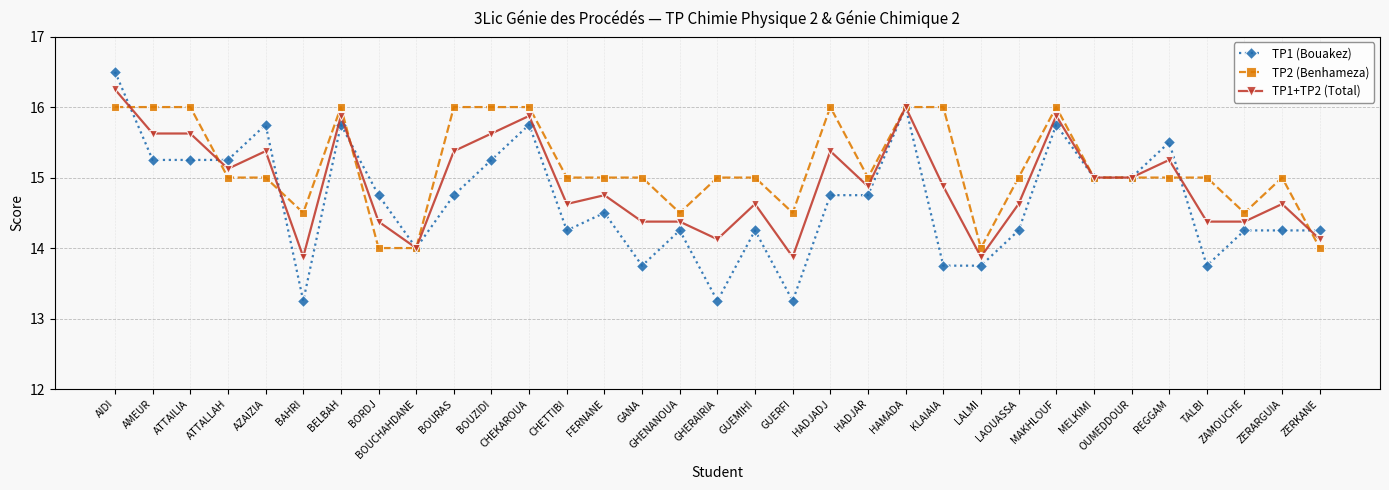

What value does the TP1 (Bouakez) series have at AIDI?

16.5